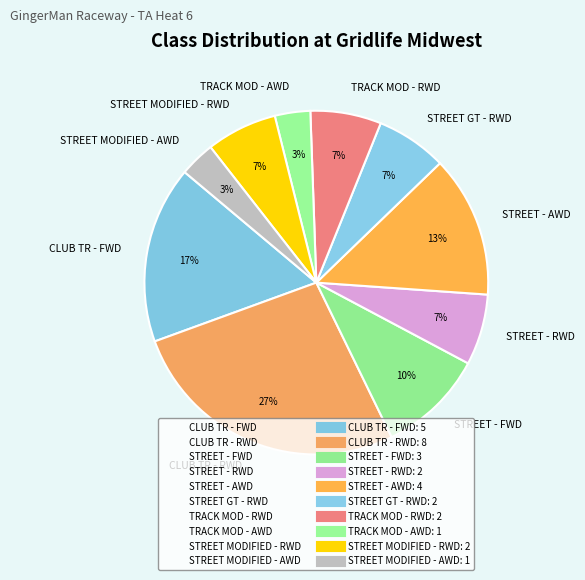

To the nearest percent, what is the difference between the largest and smallest slice percentages?

23%